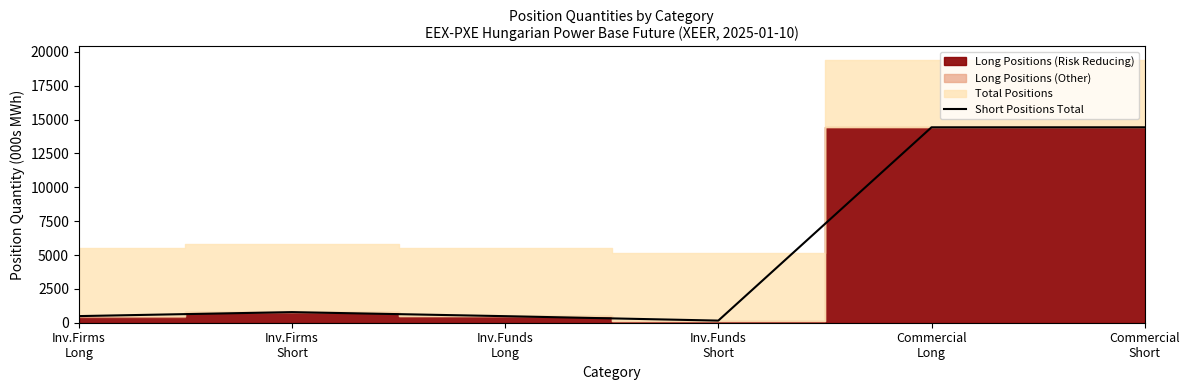

How many interior local peaks (higher than both neighbors) does the data have?

1